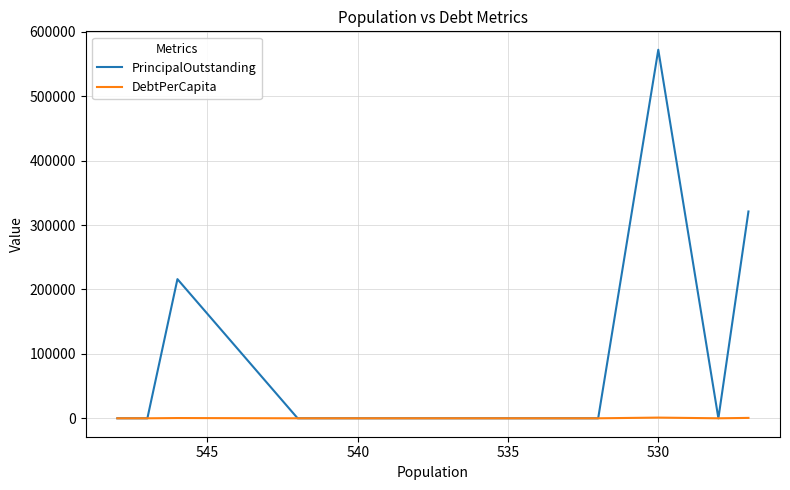

The value of PrincipalOutstanding at 540 is -316884.4. True or false?

False